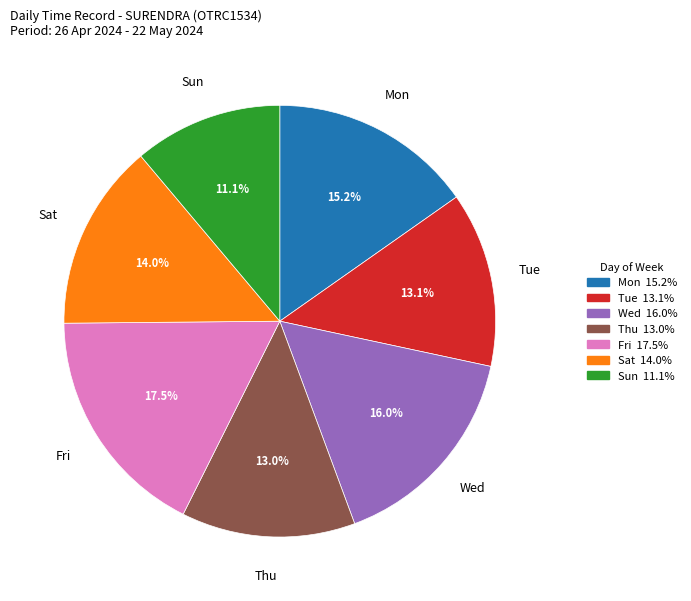

Does any single category account for the majority?

No